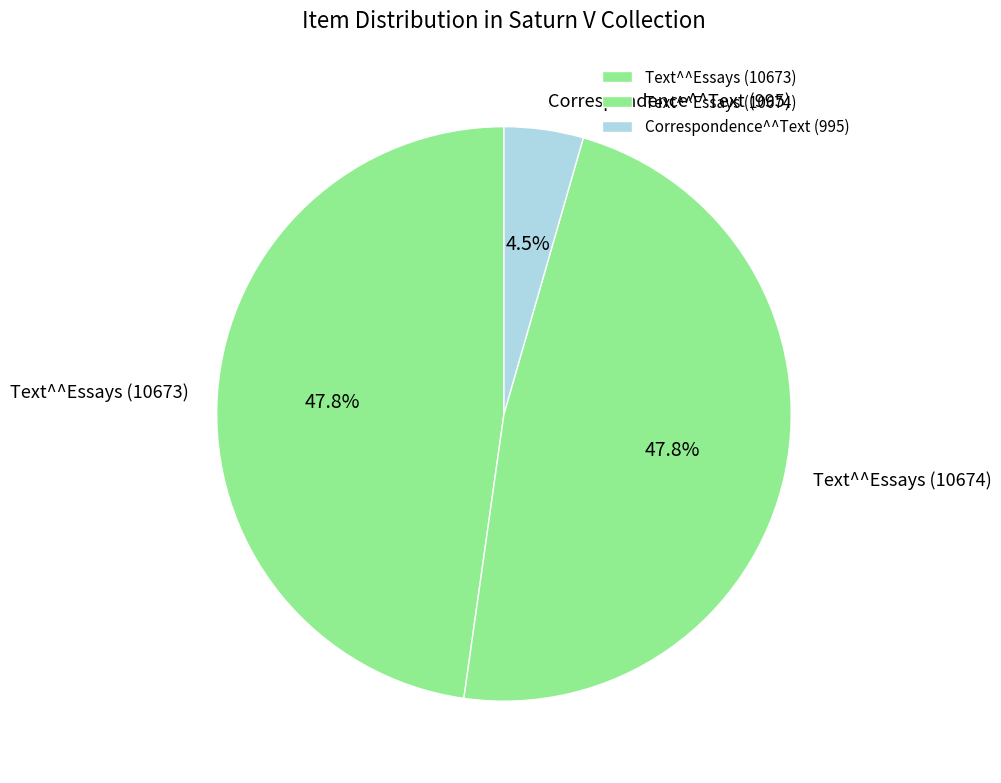

What is the smallest slice in the pie chart?

Correspondence^^Text (995)